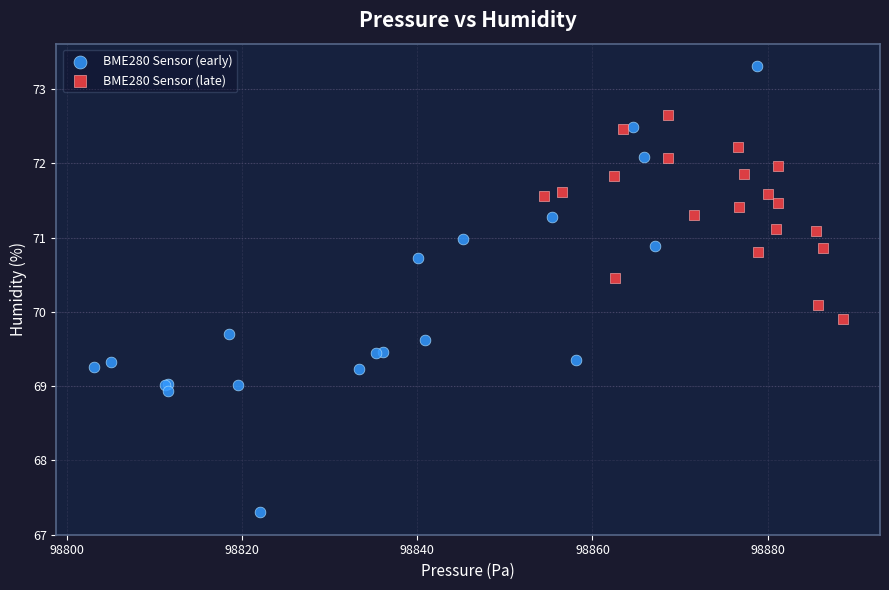

What are all the series names shown in the legend?

BME280 Sensor (early), BME280 Sensor (late)